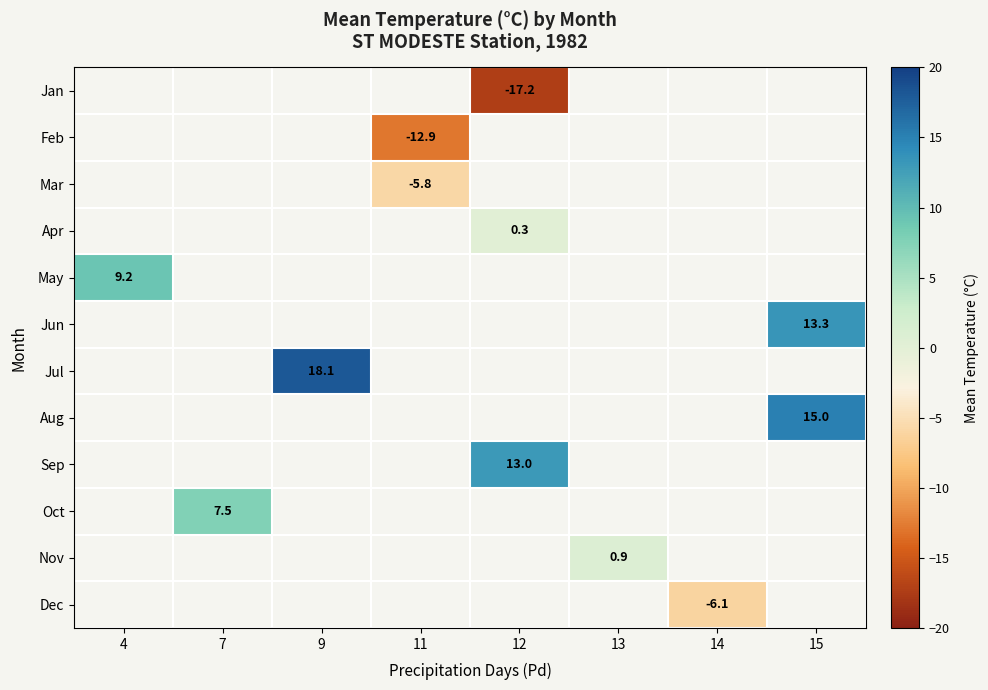

How many categories are shown in the chart?

8